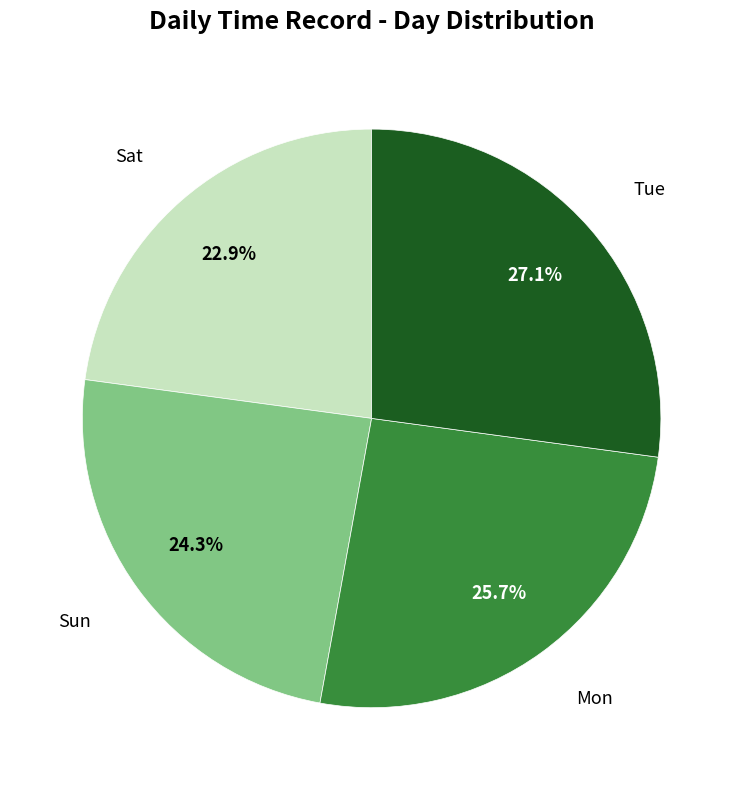

Which slice is the smallest?

Sat